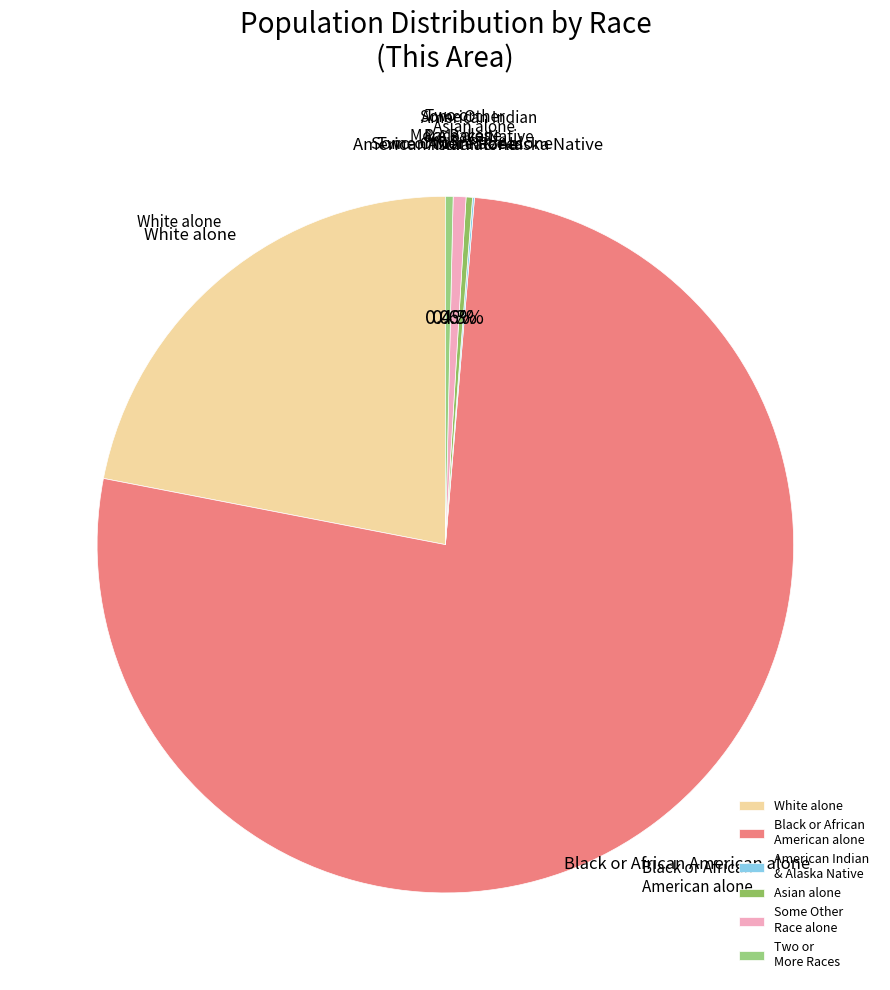

To the nearest percent, what is the difference between the Two or More Races and White alone slice percentages?

22%